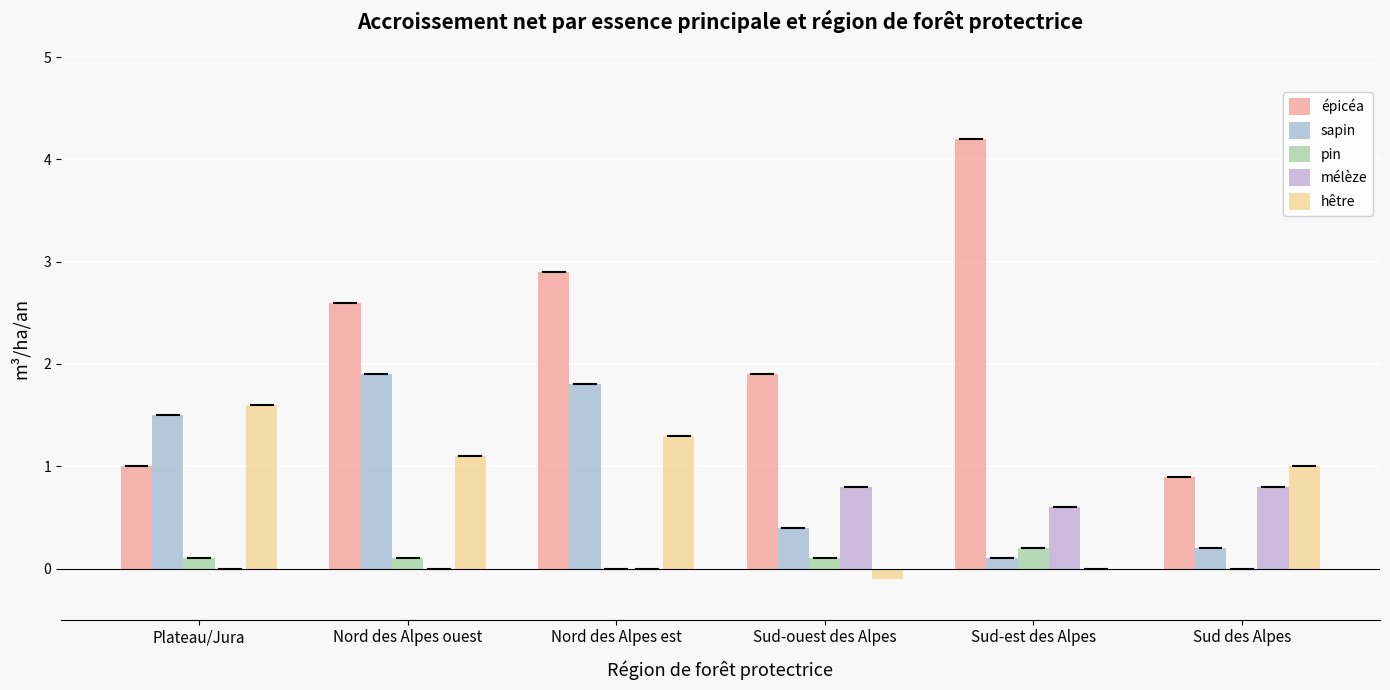

Are the bars grouped side by side (vs. stacked)?

Yes